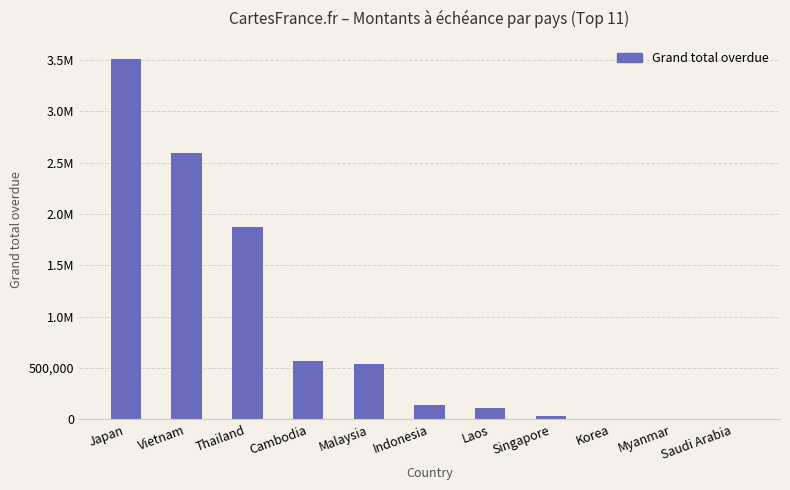

At which label is the value closest to 1756831?

Thailand